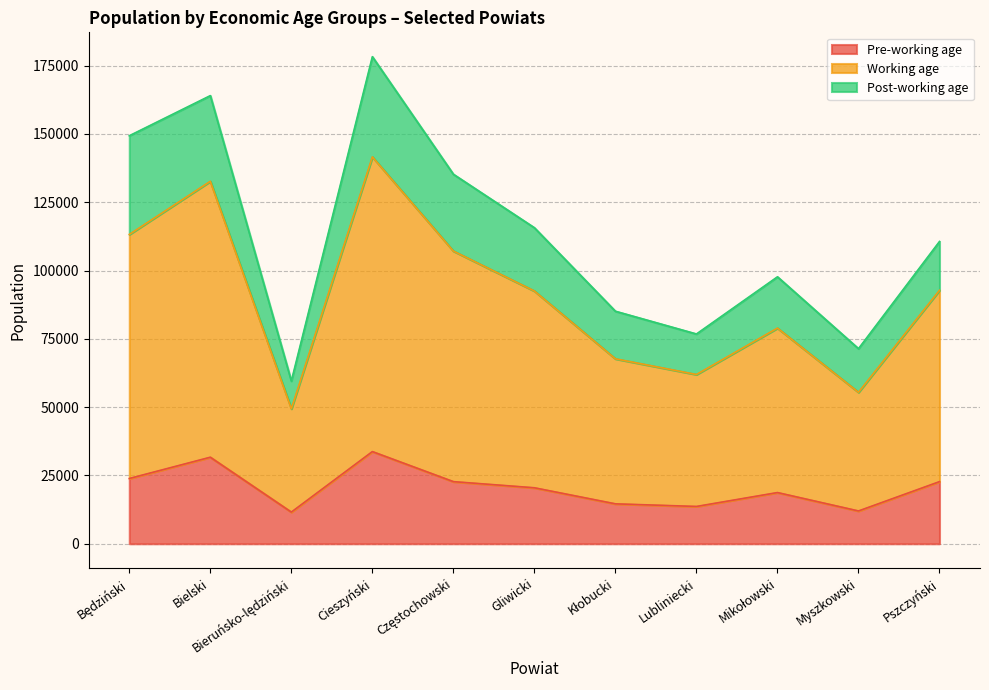

What value does the Pre-working age series have at Cieszyński, to the nearest 50?

33750